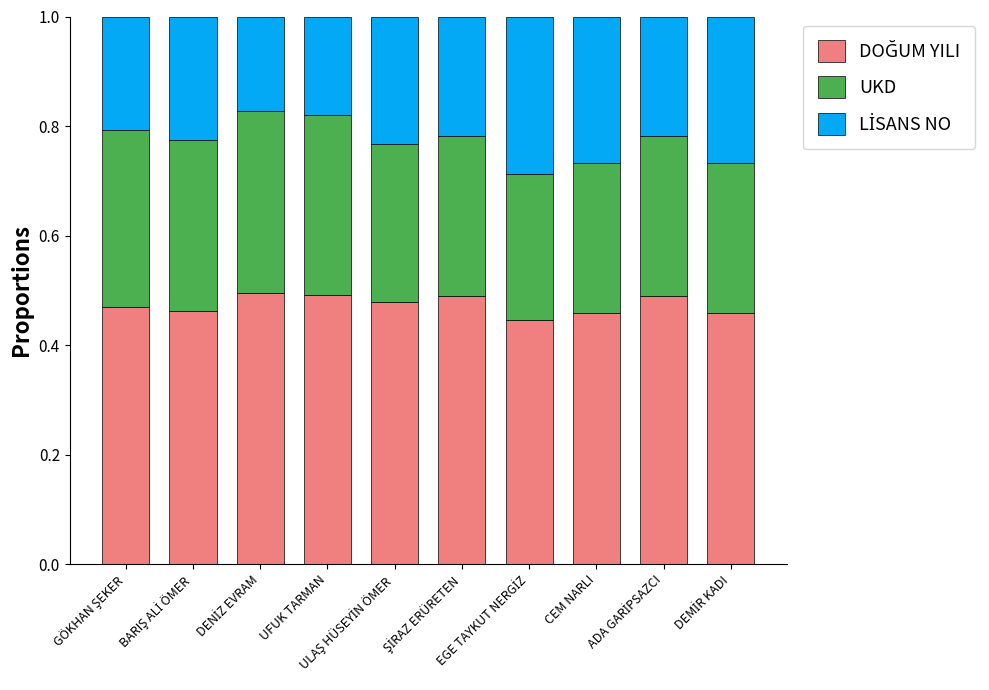

Read the LİSANS NO value at ULAŞ HÜSEYİN ÖMER.

0.2